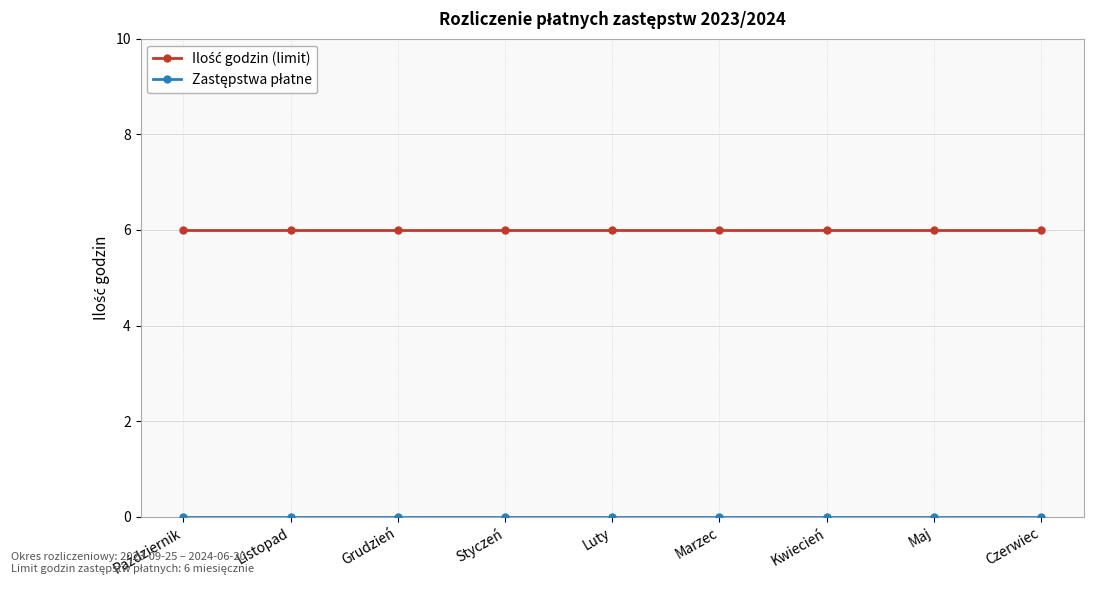

What is the greatest value displayed?

6